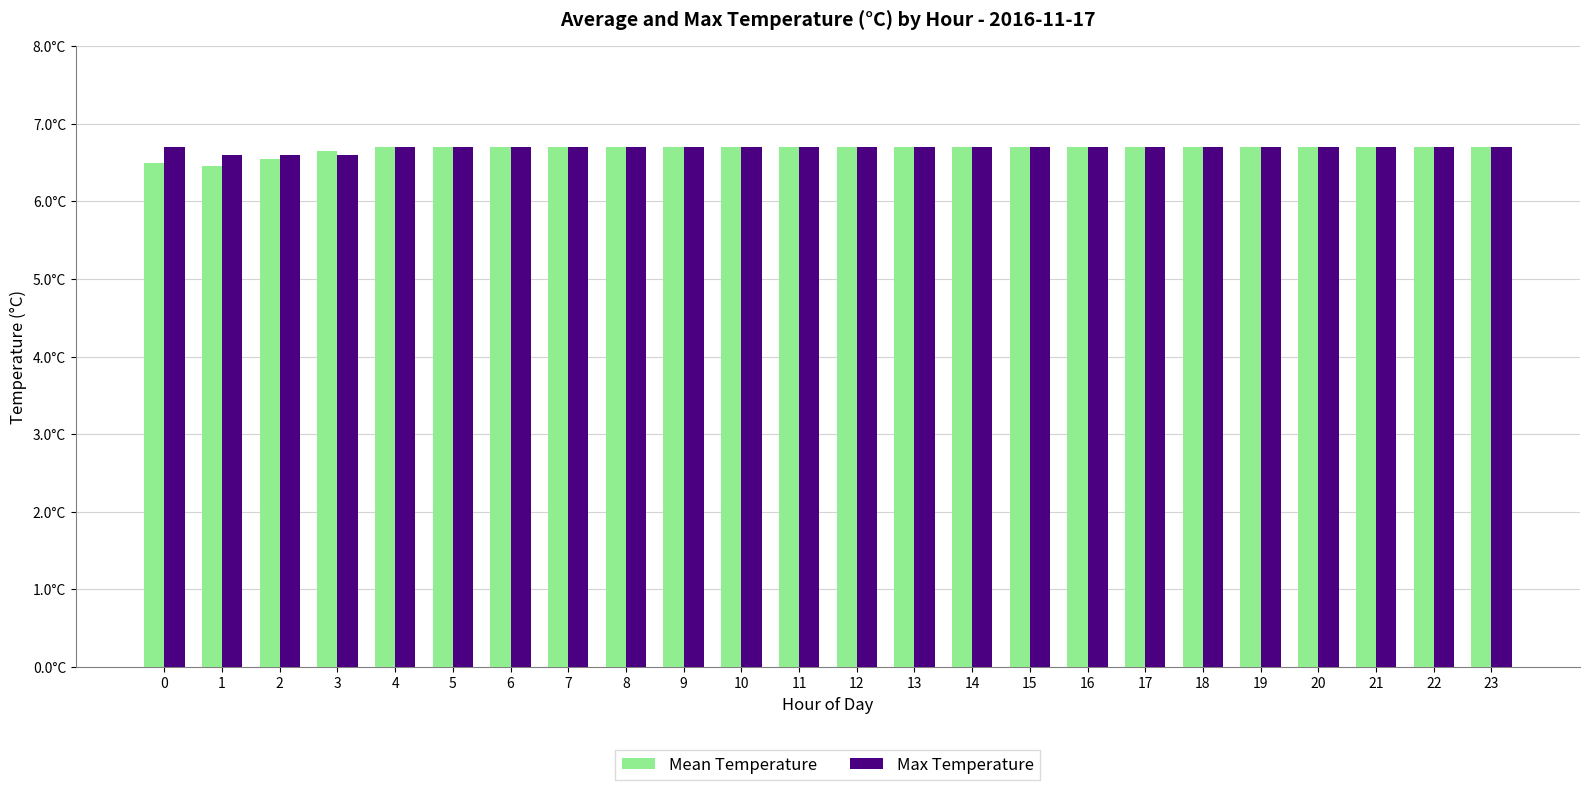

What are all the series names shown in the legend?

Mean Temperature, Max Temperature